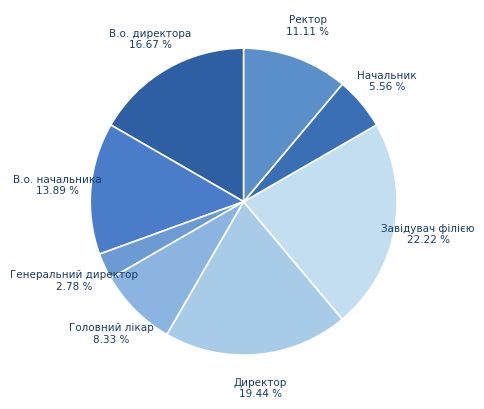

How many segments does this pie chart have?

8